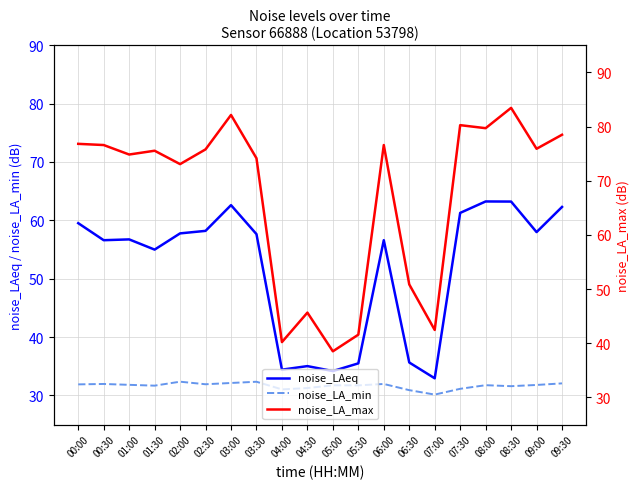

Is this an area chart (filled region under the line)?

No